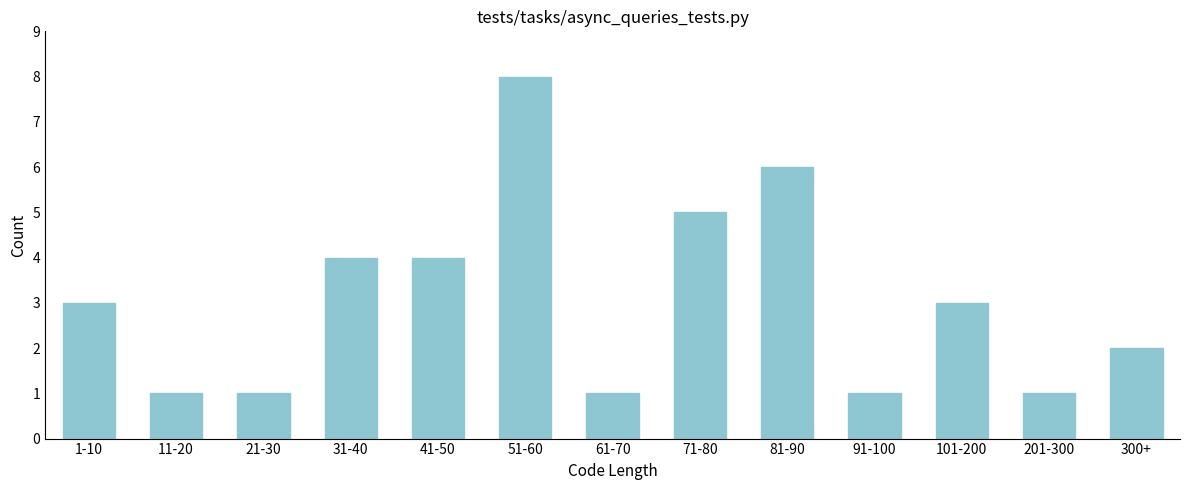

Reading right to left, what are all the values shown in this chart?

2	1	3	1	6	5	1	8	4	4	1	1	3